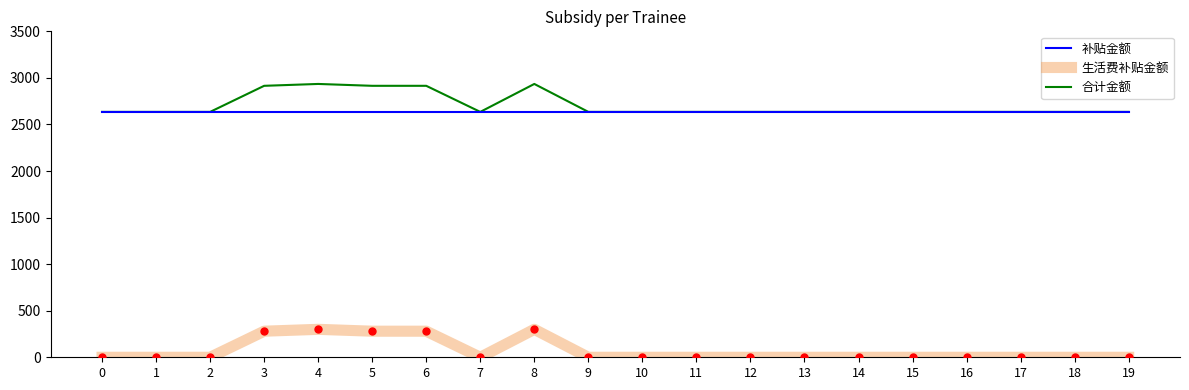

The value of 补贴金额 at 4 is 2635. True or false?

True